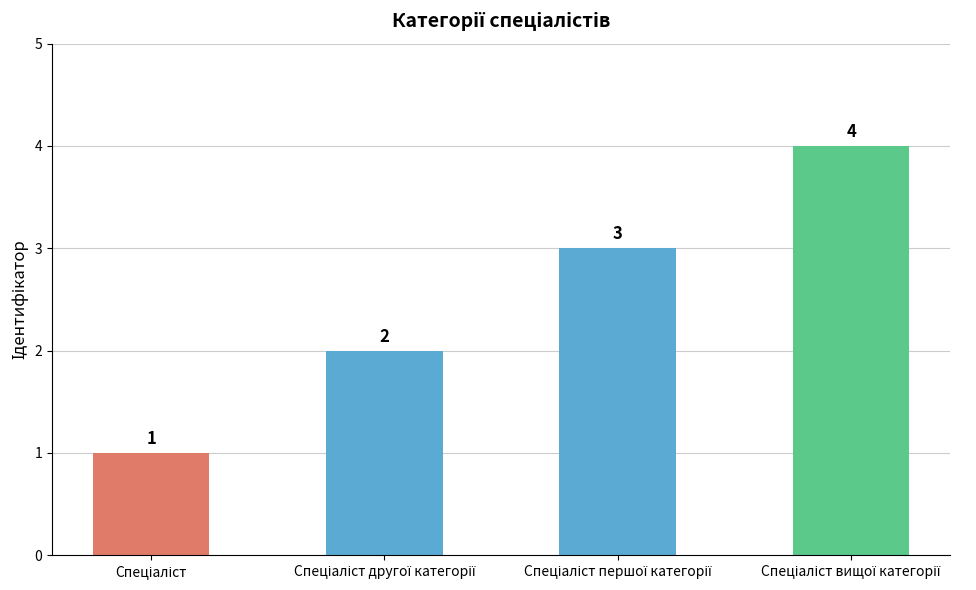

What is the value of the 4th bar from the left?

4